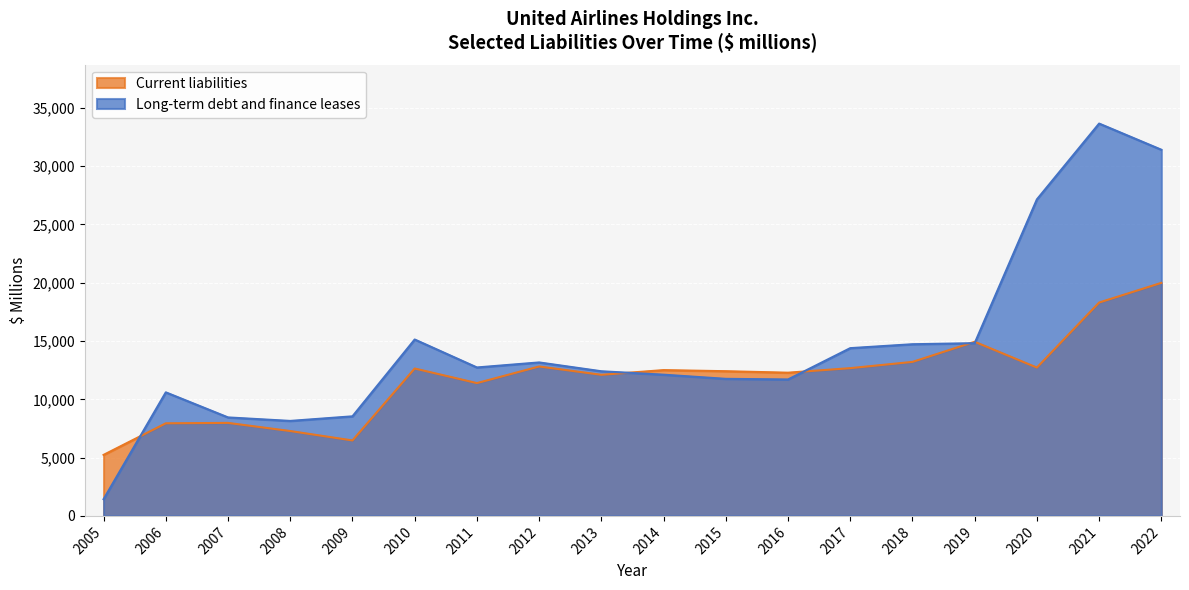

Where is the first local minimum for Long-term debt and finance leases?

2008